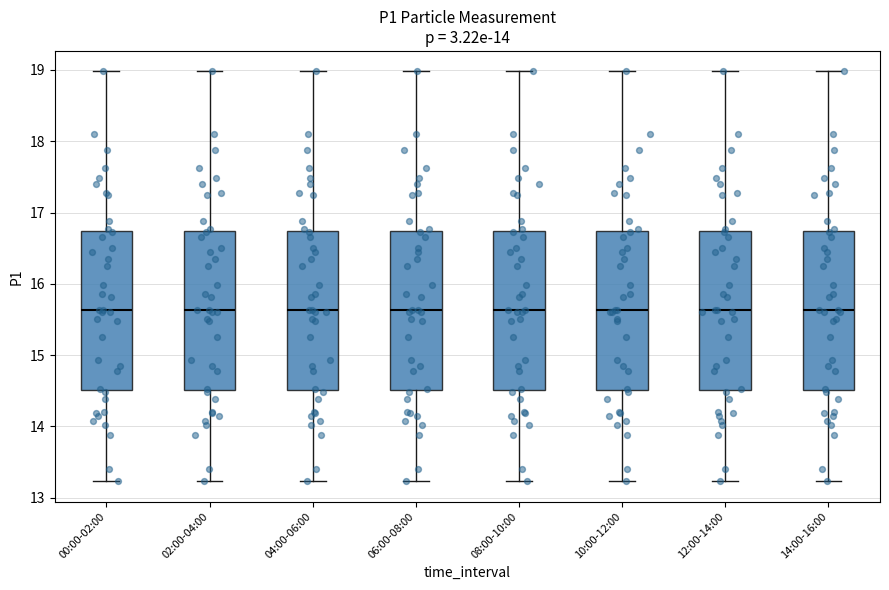

Reading left to right, transcribe this box plot: for each box, give where its median line is, the range the box spans, and where its two whiskers end, as read against the y-axis. The values are not printed on the chart, so give them approximately, as read against the axis.

00:00-02:00: median 15.6, box 14.5 to 16.7, whiskers 13.2 to 19.0
02:00-04:00: median 15.6, box 14.5 to 16.7, whiskers 13.2 to 19.0
04:00-06:00: median 15.6, box 14.5 to 16.7, whiskers 13.2 to 19.0
06:00-08:00: median 15.6, box 14.5 to 16.7, whiskers 13.2 to 19.0
08:00-10:00: median 15.6, box 14.5 to 16.7, whiskers 13.2 to 19.0
10:00-12:00: median 15.6, box 14.5 to 16.7, whiskers 13.2 to 19.0
12:00-14:00: median 15.6, box 14.5 to 16.7, whiskers 13.2 to 19.0
14:00-16:00: median 15.6, box 14.5 to 16.7, whiskers 13.2 to 19.0